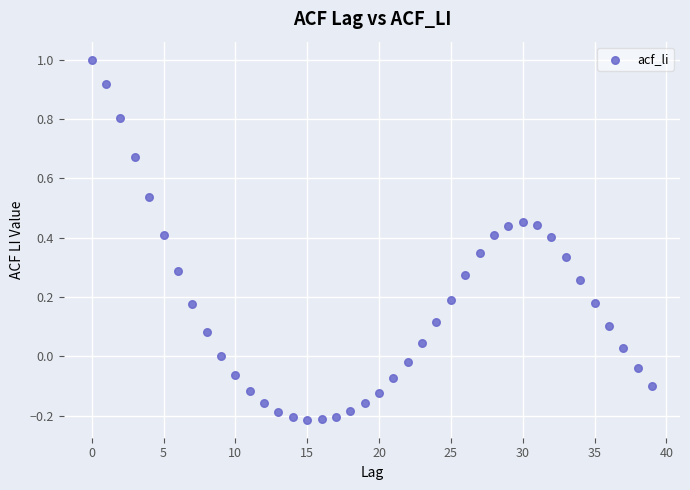

What is the range of Y values (max minus min)?

1.2